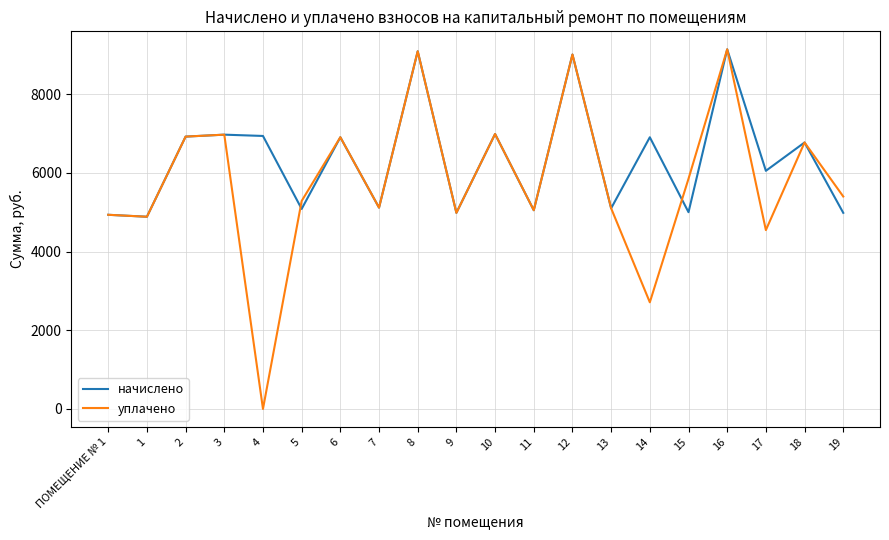

True or false: уплачено and начислено cross at least once.

True